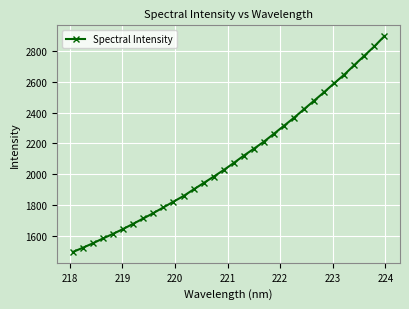

How many data points are less than 2073?

16